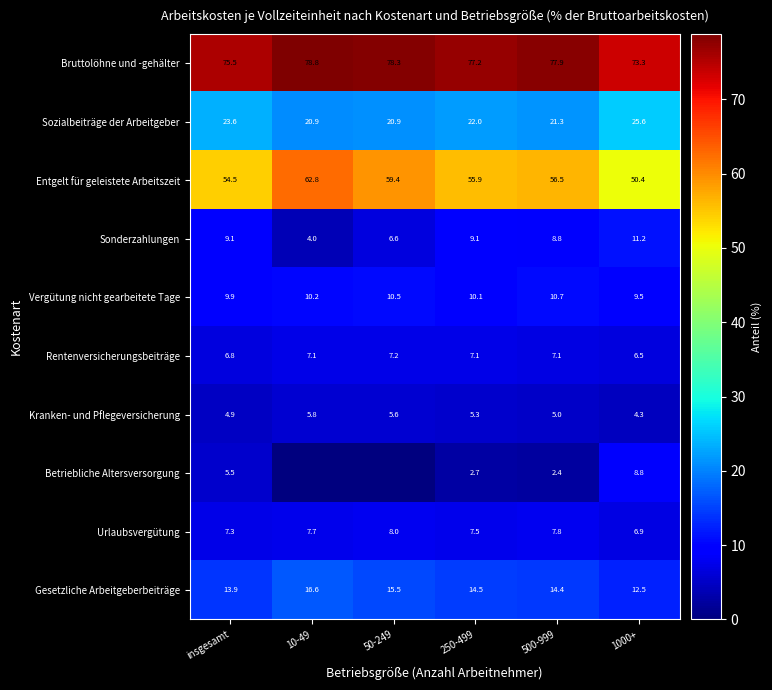

At which label does Vergütung nicht gearbeitete Tage first exceed 10?

10-49